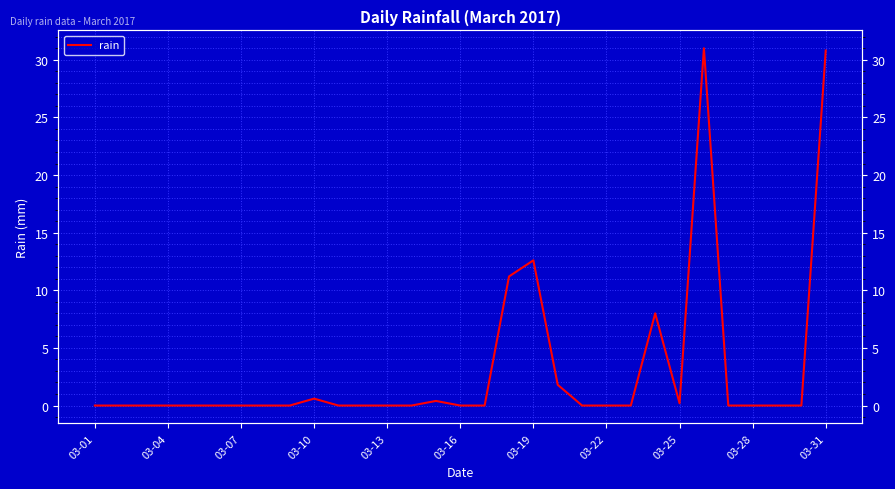

How many points are lower than both their immediate neighbors (excluding endpoints)?

1